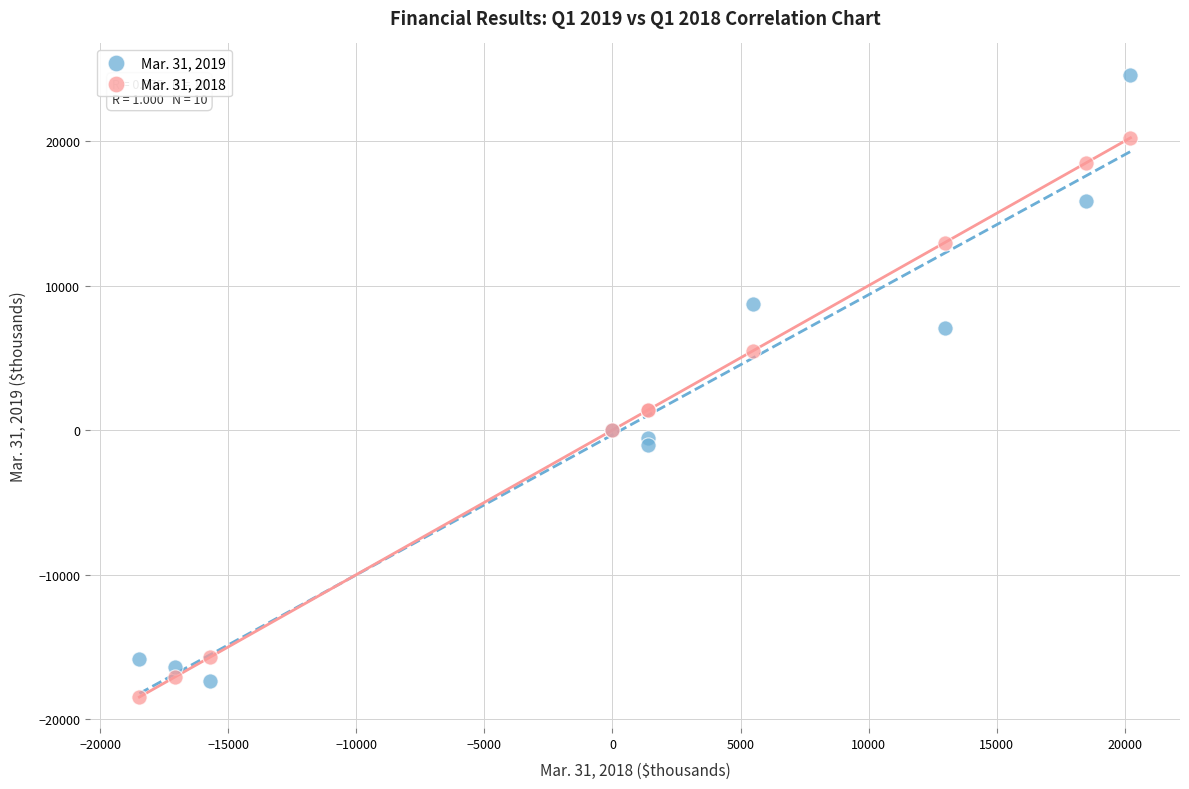

Which series contains the highest Y value?

Mar. 31, 2019